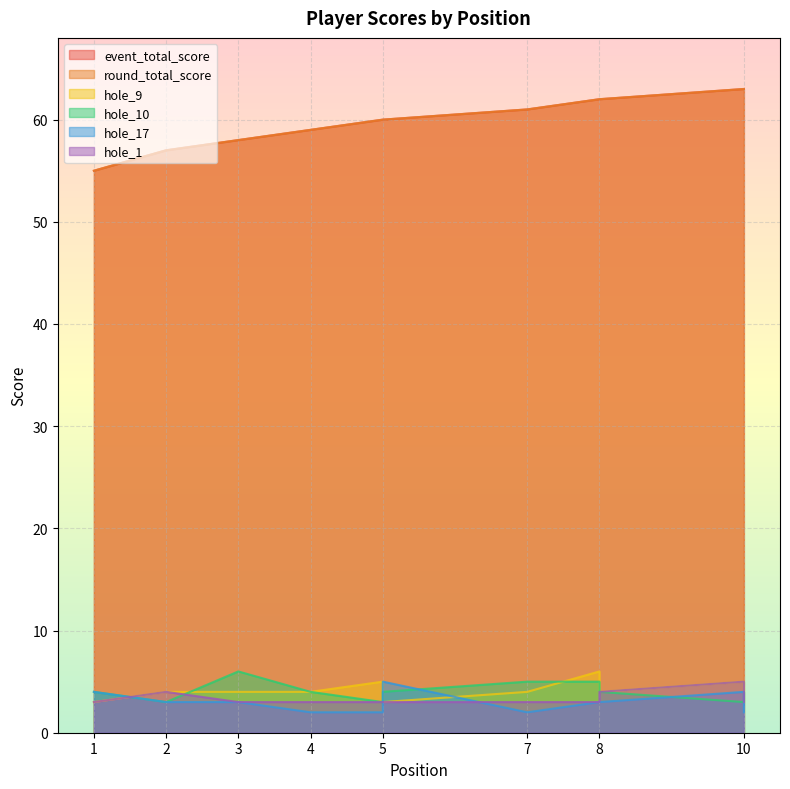

What is the sum of the round_total_score values at 4 and 5?

119